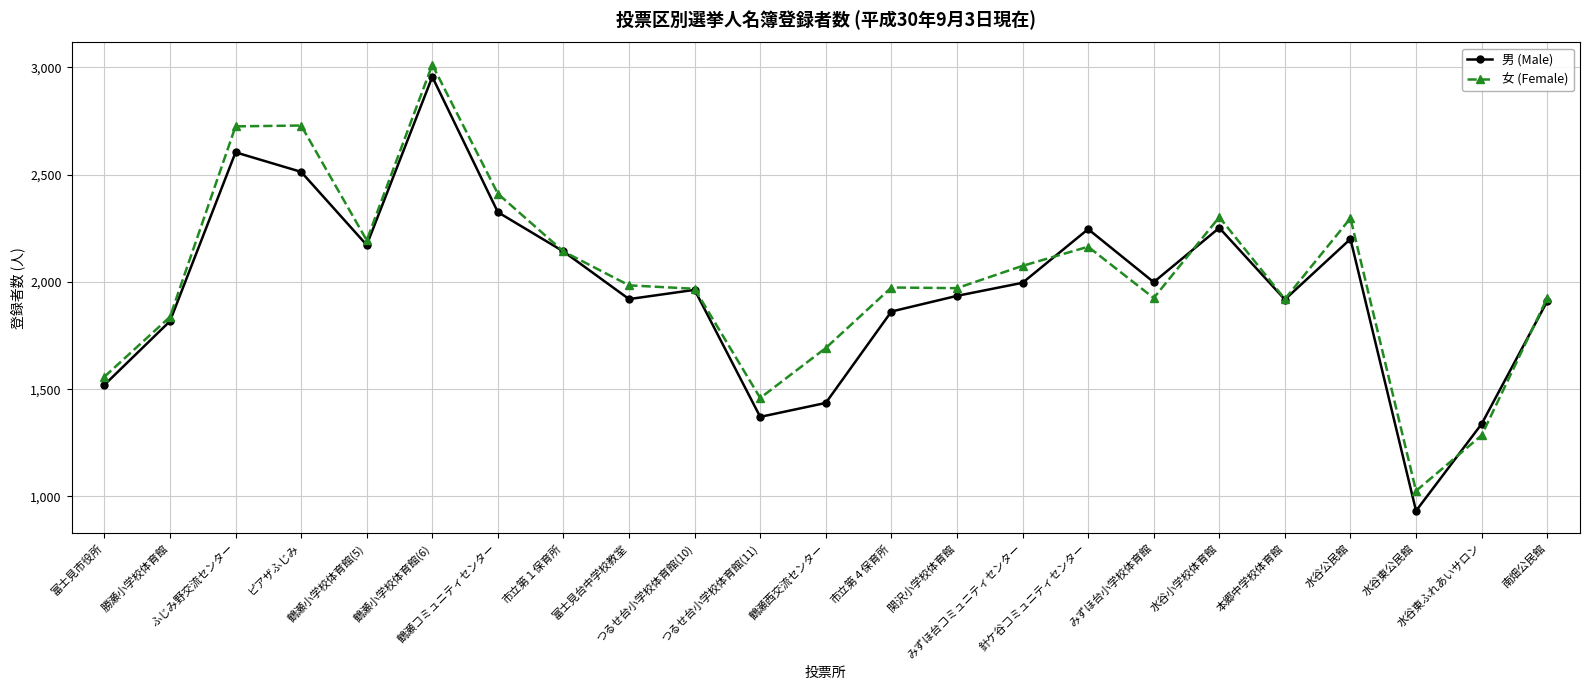

Is it true that 男 (Male) equals 514 at 水谷東ふれあいサロン?

False